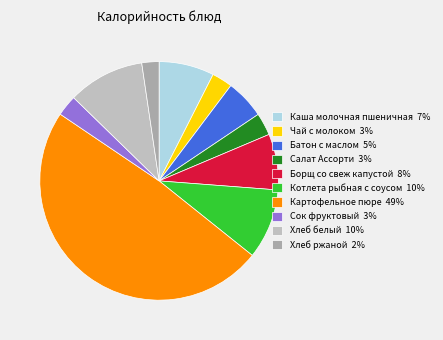

Which category has the biggest portion of the pie?

Картофельное пюре